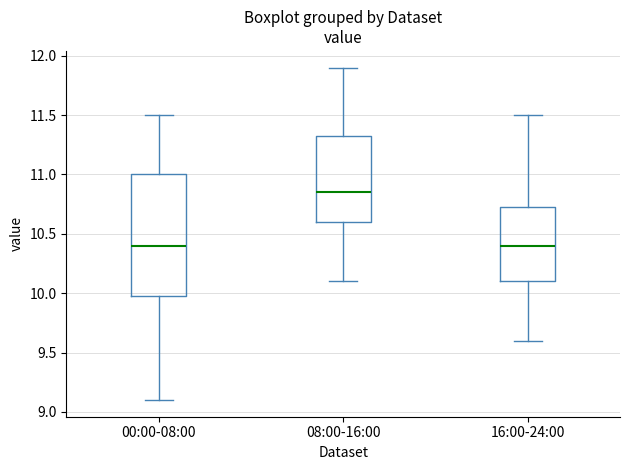

Which box is the tallest, from its lower edge to its upper edge?

00:00-08:00